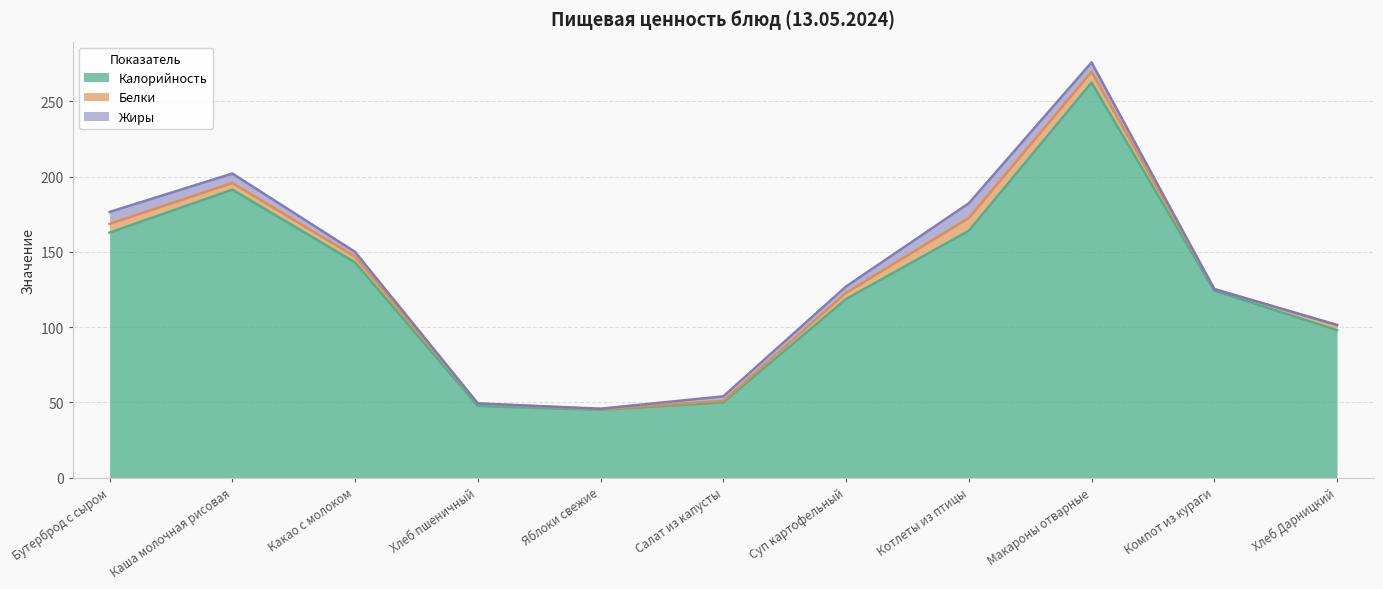

What is the difference between the Жиры values at Яблоки свежие and Салат из капусты?

2.6